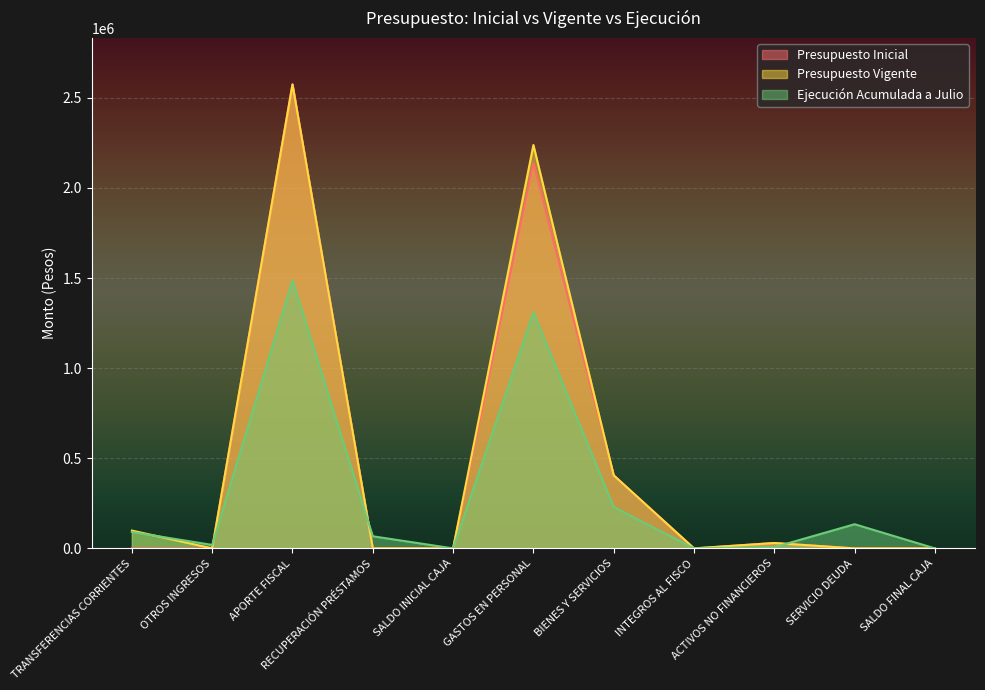

Is it true that Presupuesto Inicial equals 10 at TRANSFERENCIAS CORRIENTES?

True